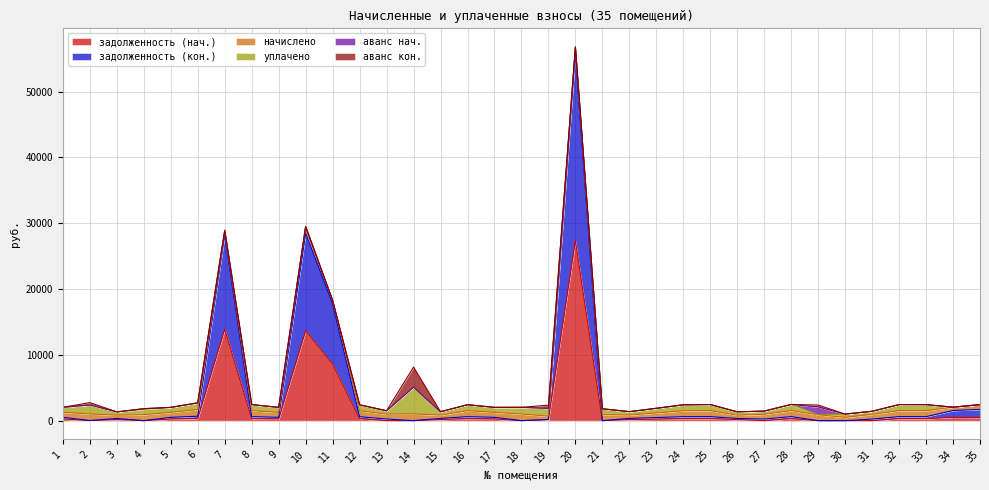

How many interior local peaks does the аванс кон. series have?

4